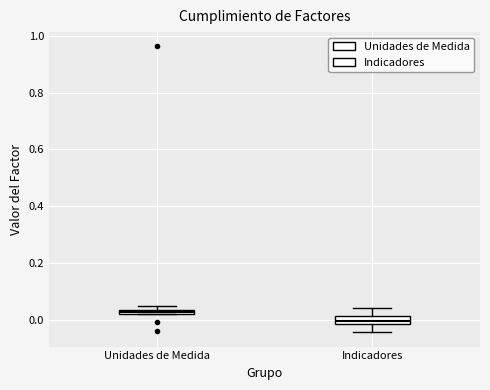

Where is the upper edge of the box for Indicadores on the y-axis? The values are not printed on the chart, so give them approximately, as read against the axis.

0.02